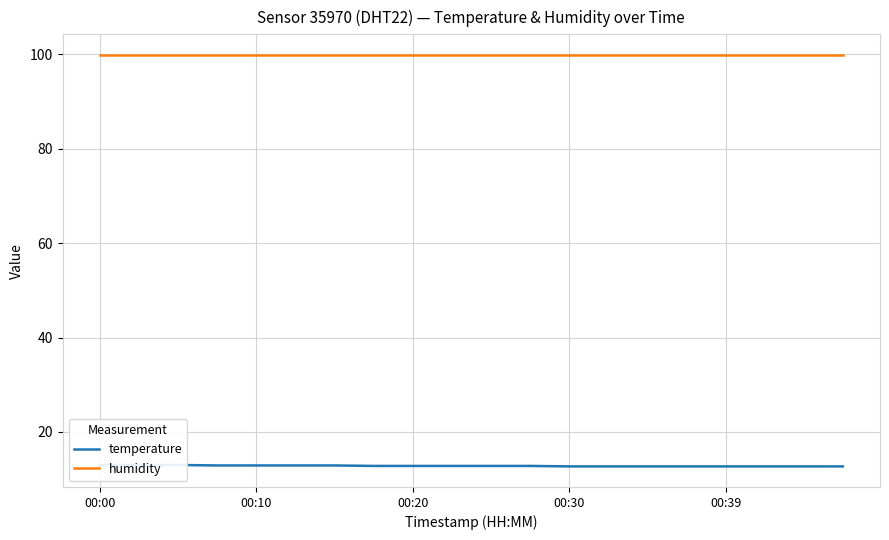

The value of temperature at 6 is 5.4. True or false?

False